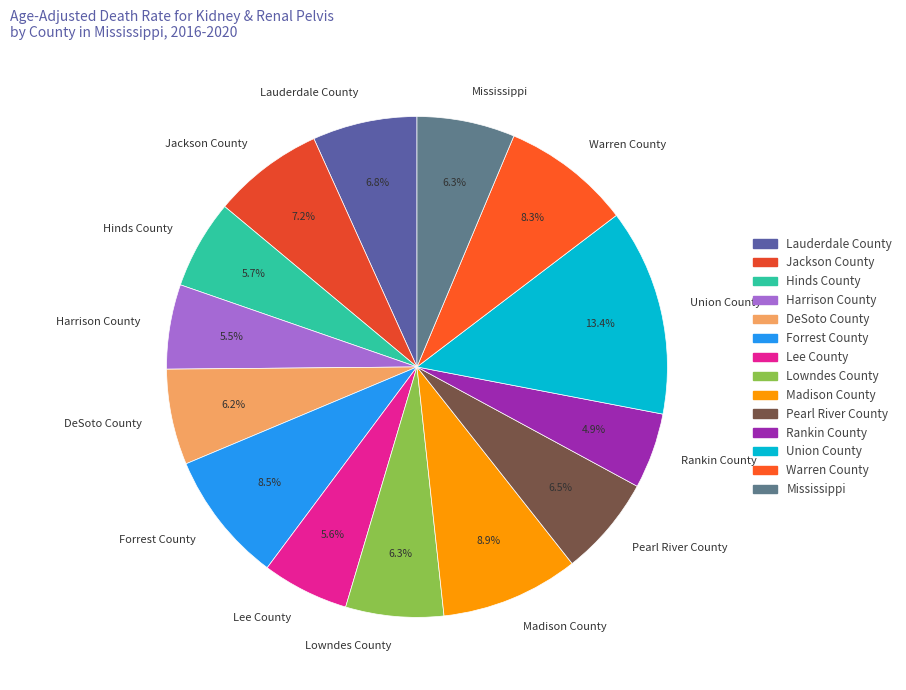

Does any single category account for the majority?

No